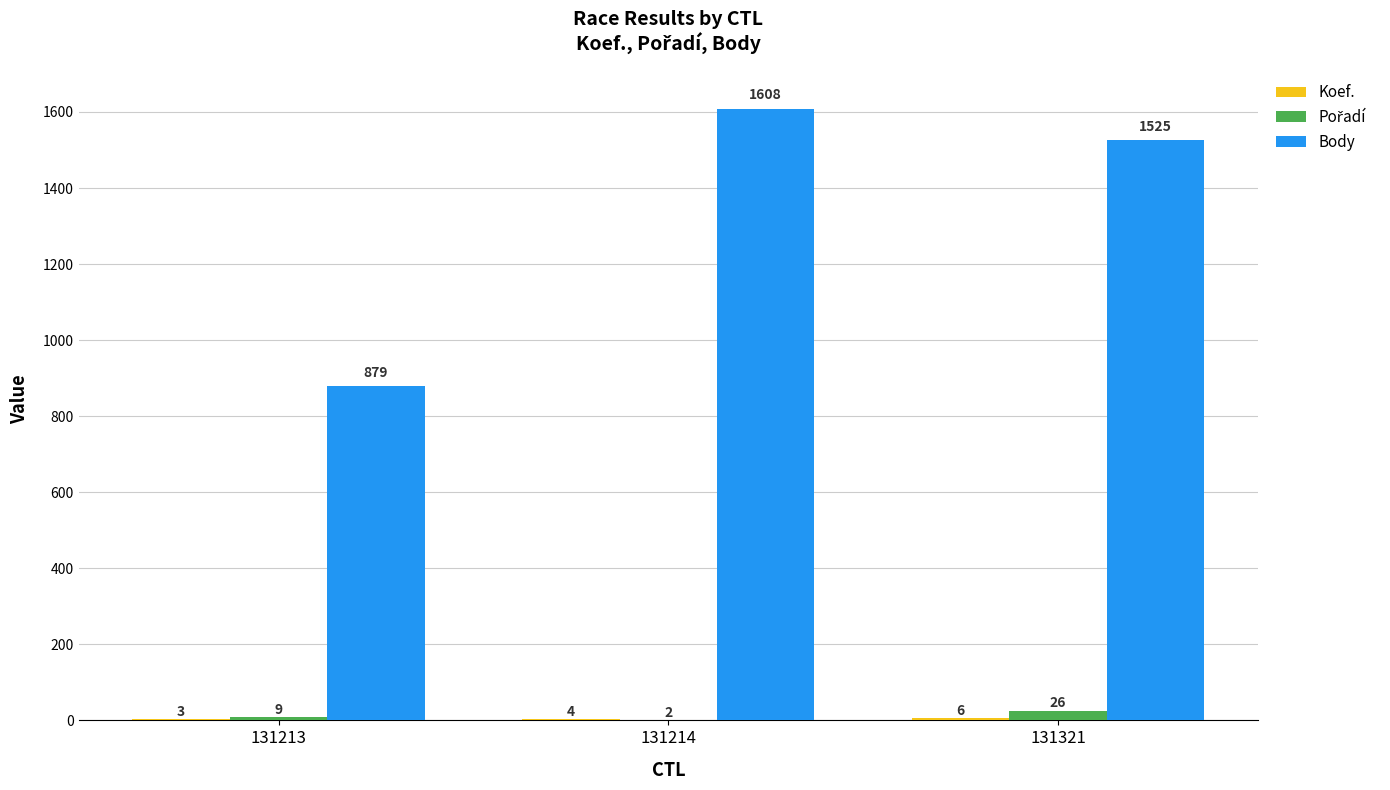

What is the approximate value of Body at 131213, to the nearest 10?

880